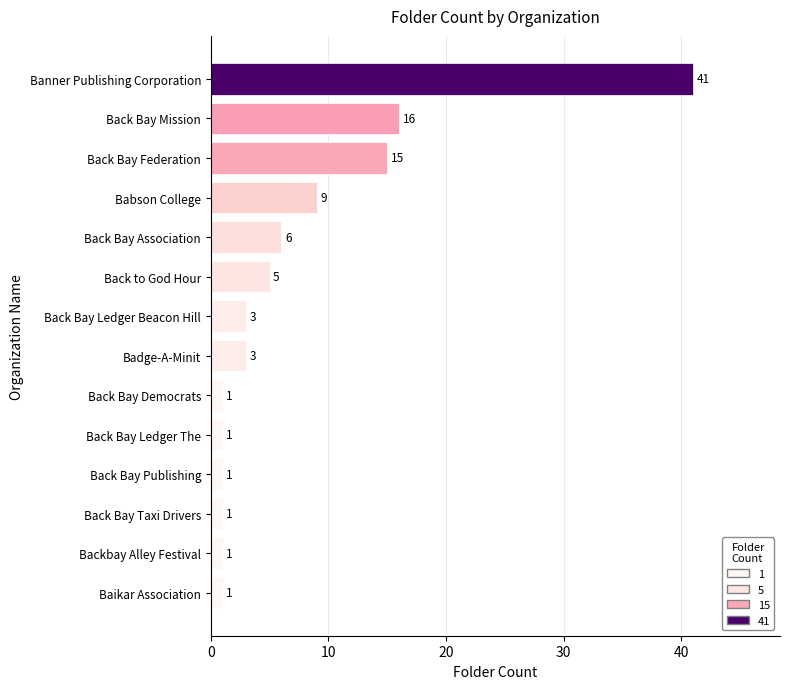

How many values are below 3?

6